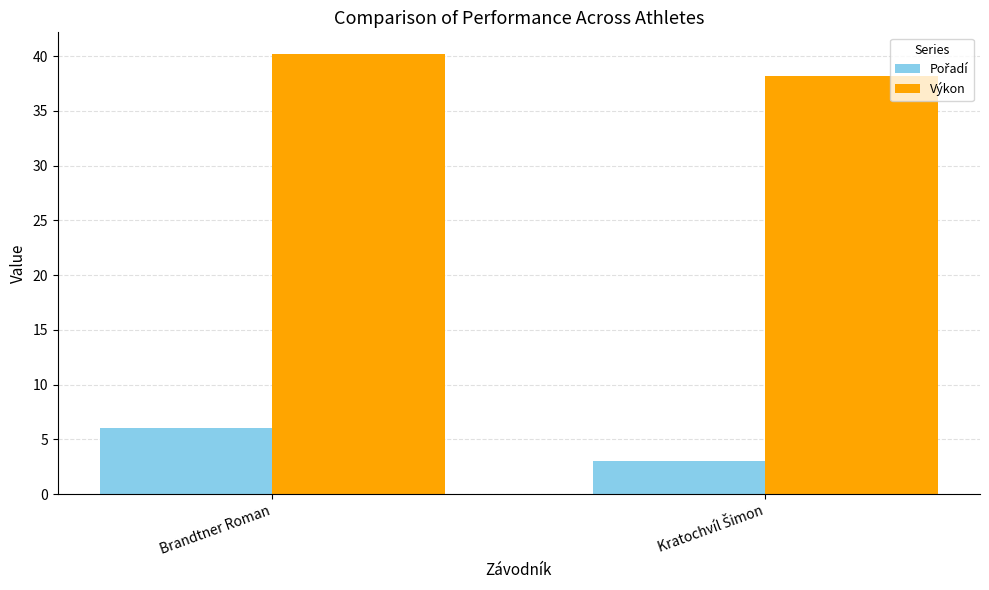

True or false: Výkon has a value of 64.5 at Brandtner Roman.

False